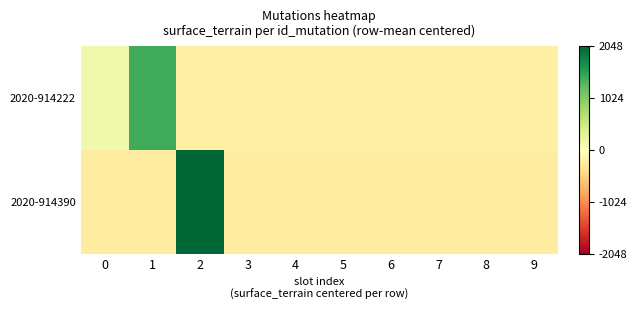

Which has a higher value, 4 or 7?

4